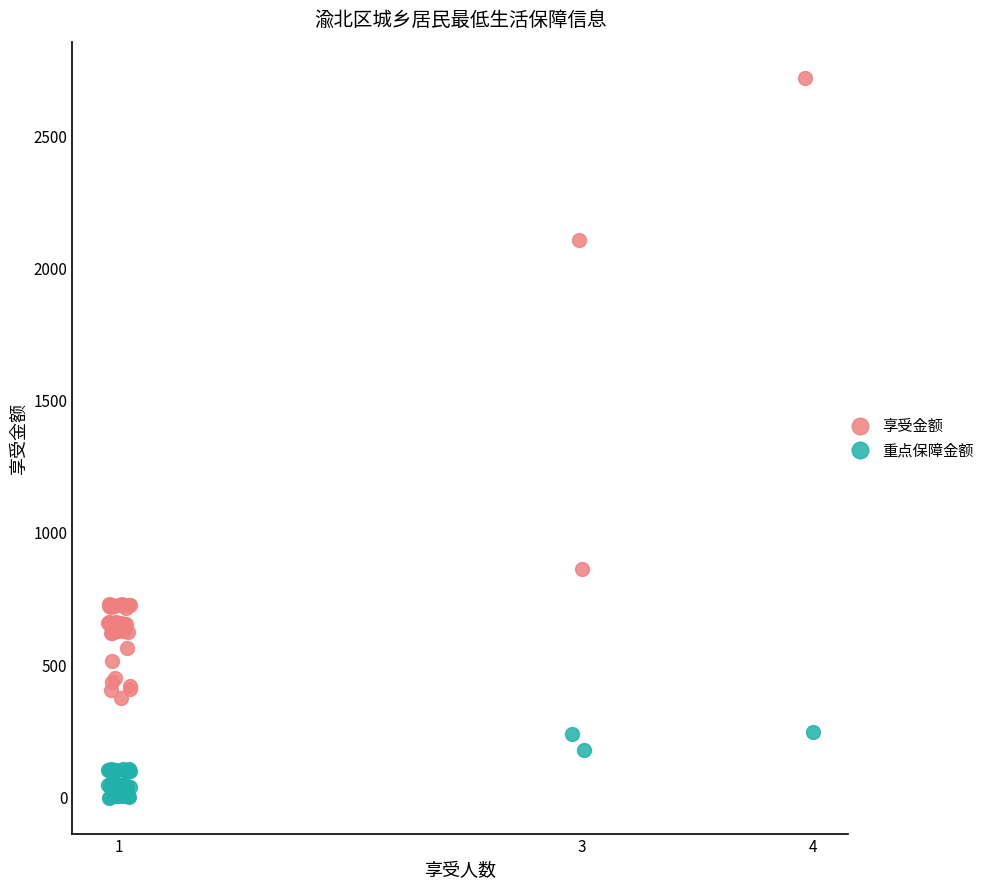

What are all the series names shown in the legend?

享受金额, 重点保障金额